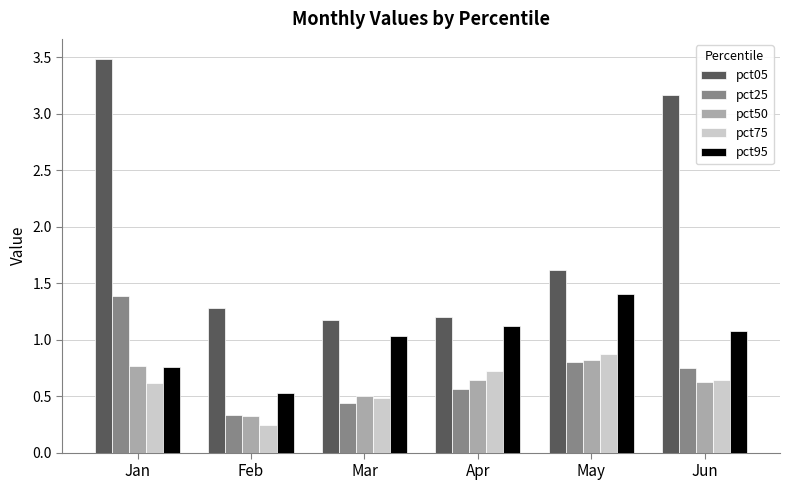

Is the value of pct95 at Apr greater than the value of pct75 at May?

Yes